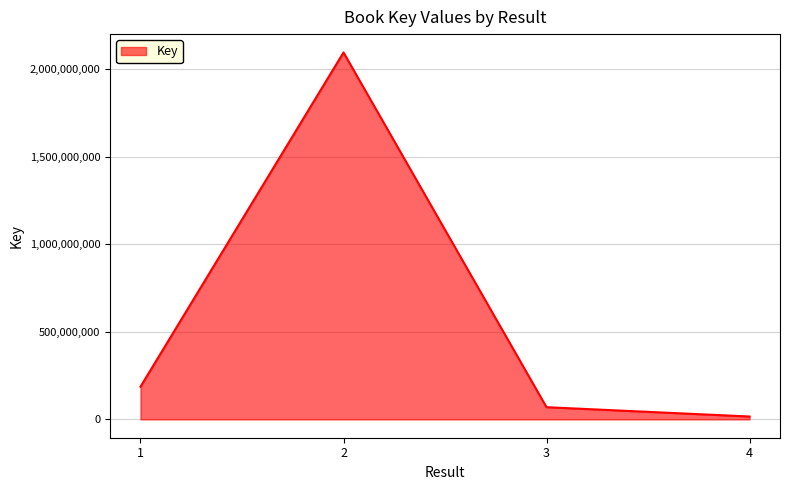

What is the average value?

591619859